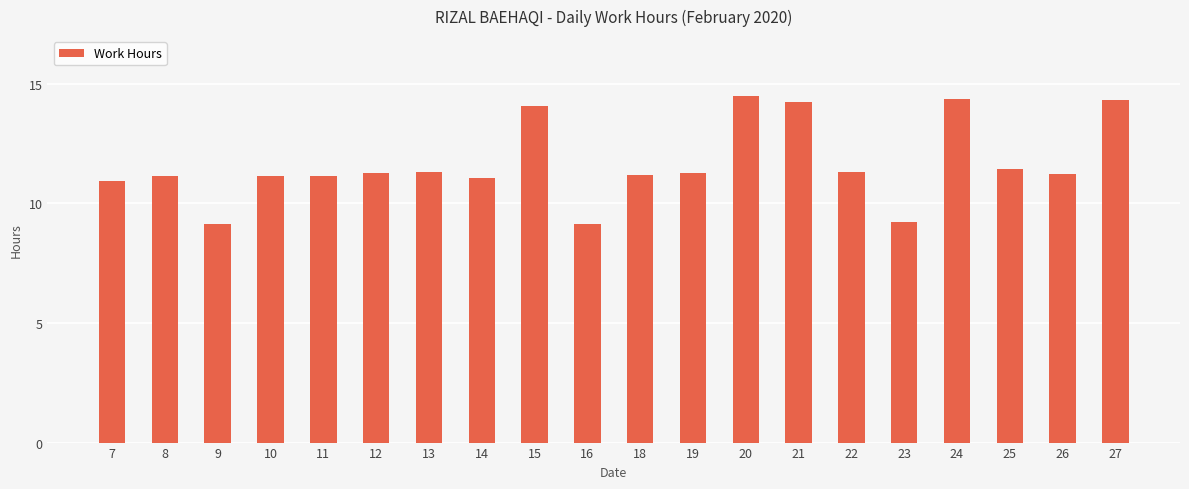

What is the smallest value displayed?

9.1